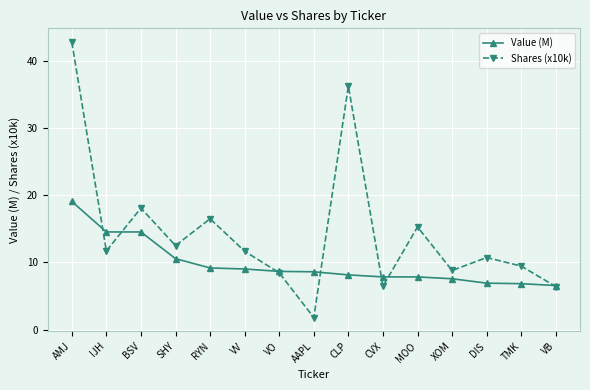

True or false: Value (M) and Shares (x10k) cross at least once.

True